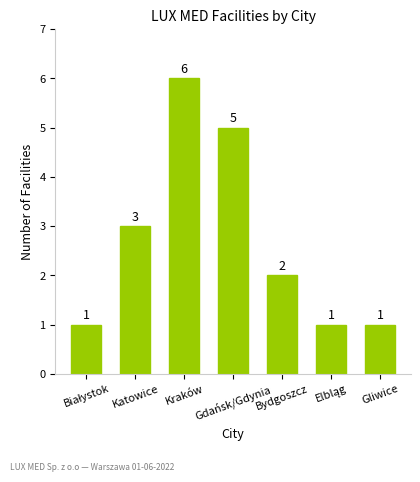

The value at Kraków is 4. True or false?

False